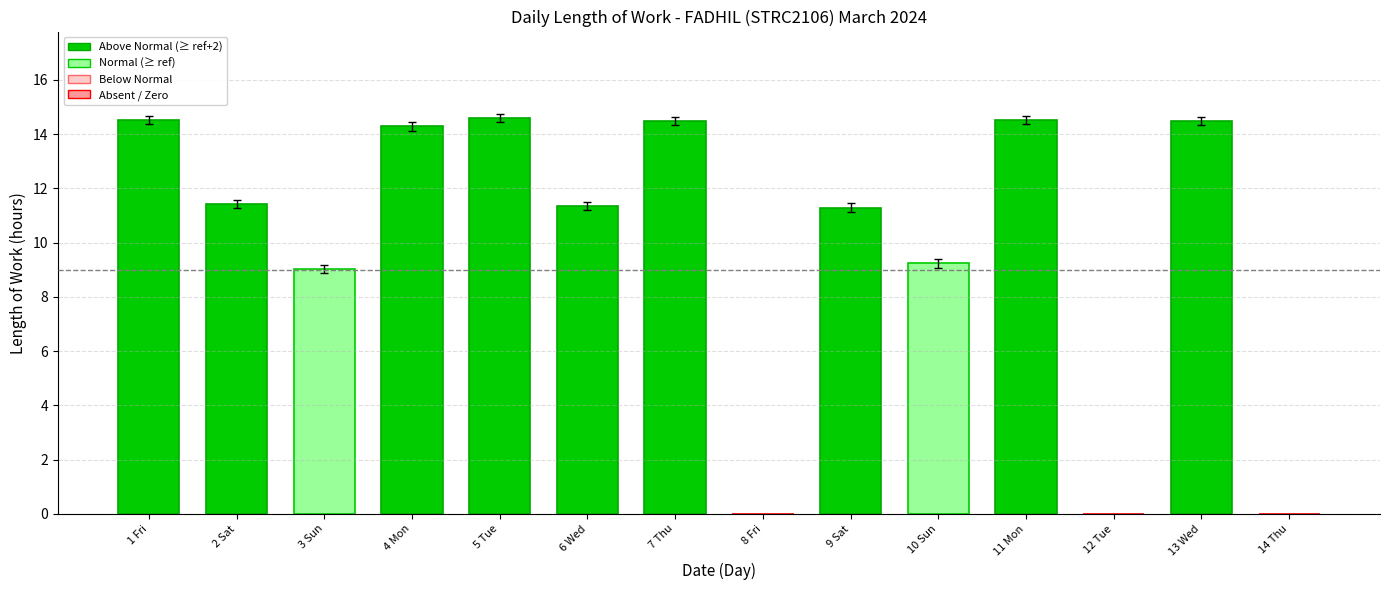

What is the change in value from 8 Fri to 10 Sun?

+9.2